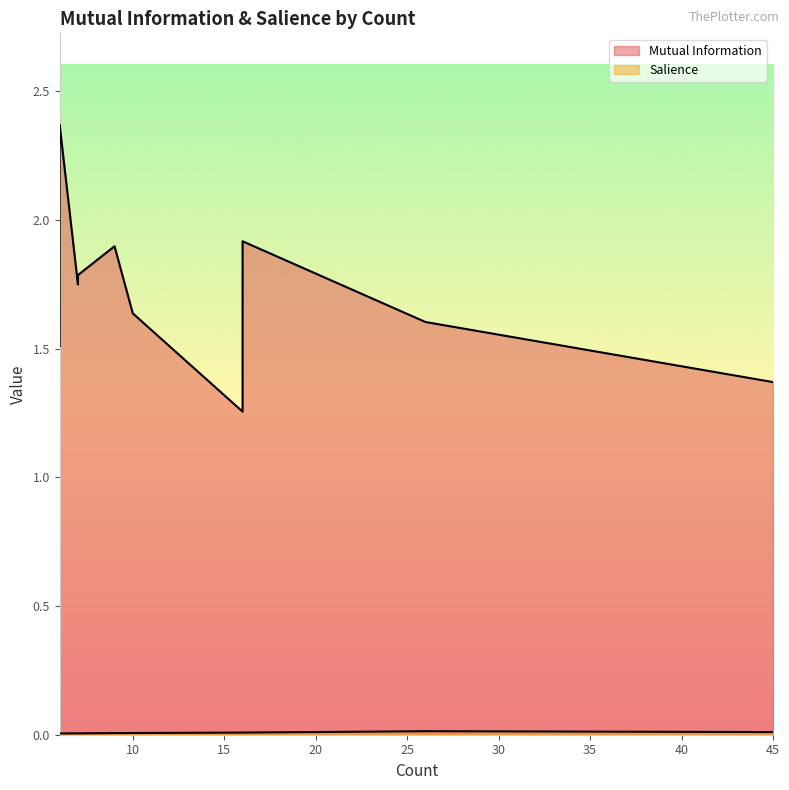

True or false: Salience has a value of 0.0 at 6.

False